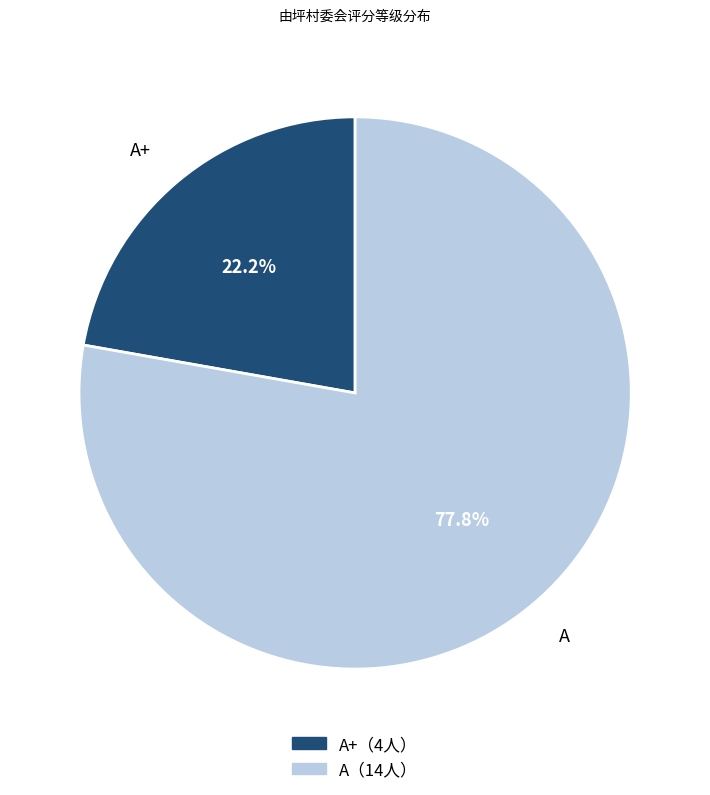

What is the total percentage of A+ and A?

100.0%